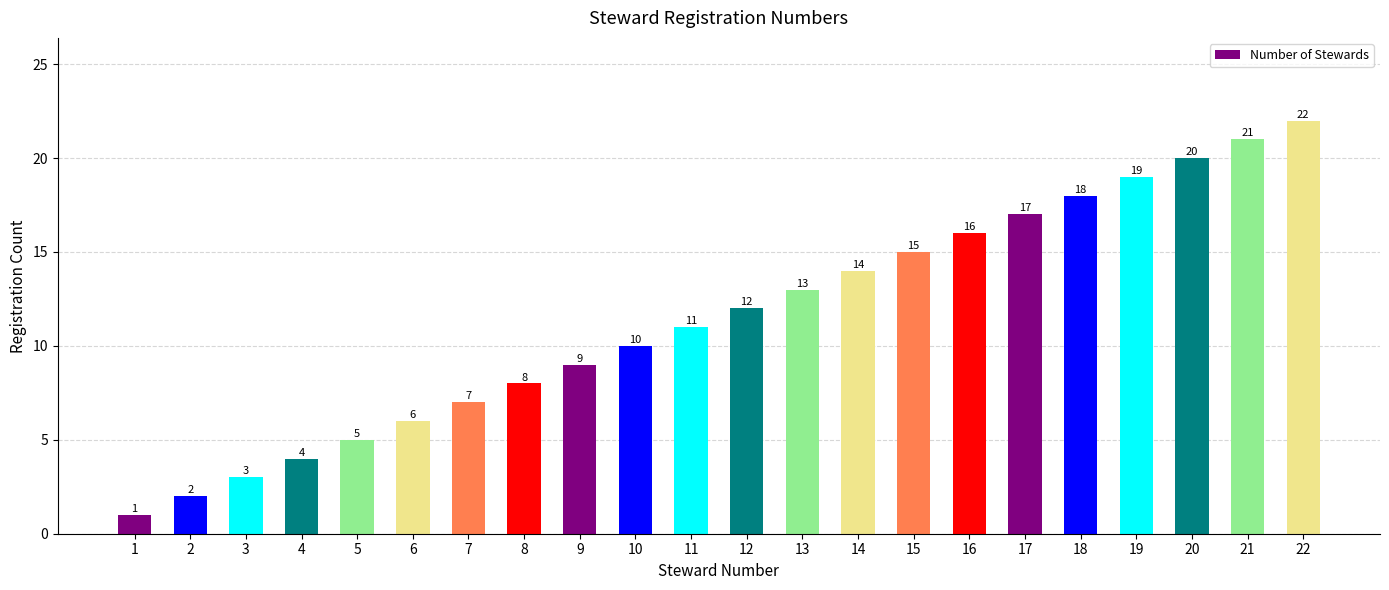

The value at 7 is 5. True or false?

False